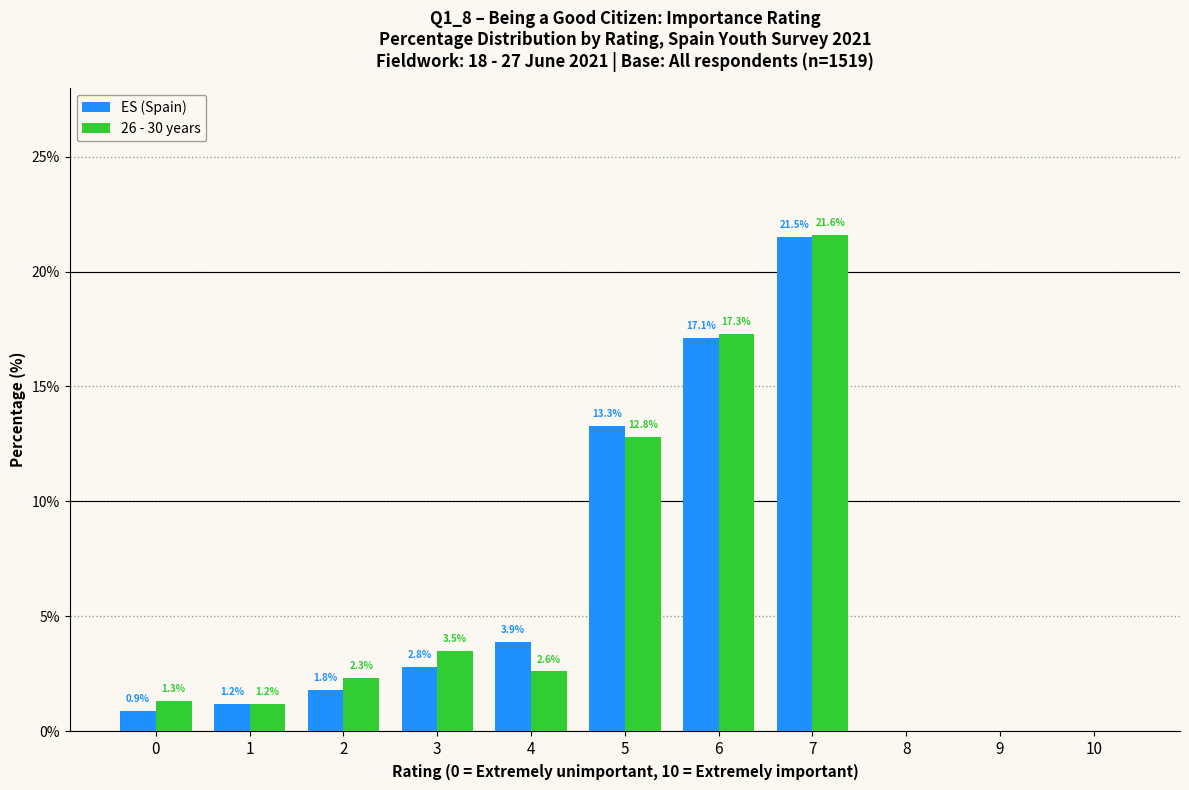

Reading left to right, transcribe all the data shown in this chart.

ES (Spain): 0=0.9	1=1.2	2=1.8	3=2.8	4=3.9	5=13.3	6=17.1	7=21.5	8=0.0	9=0.0	10=0.0
26 - 30 years: 0=1.3	1=1.2	2=2.3	3=3.5	4=2.6	5=12.8	6=17.3	7=21.6	8=0.0	9=0.0	10=0.0